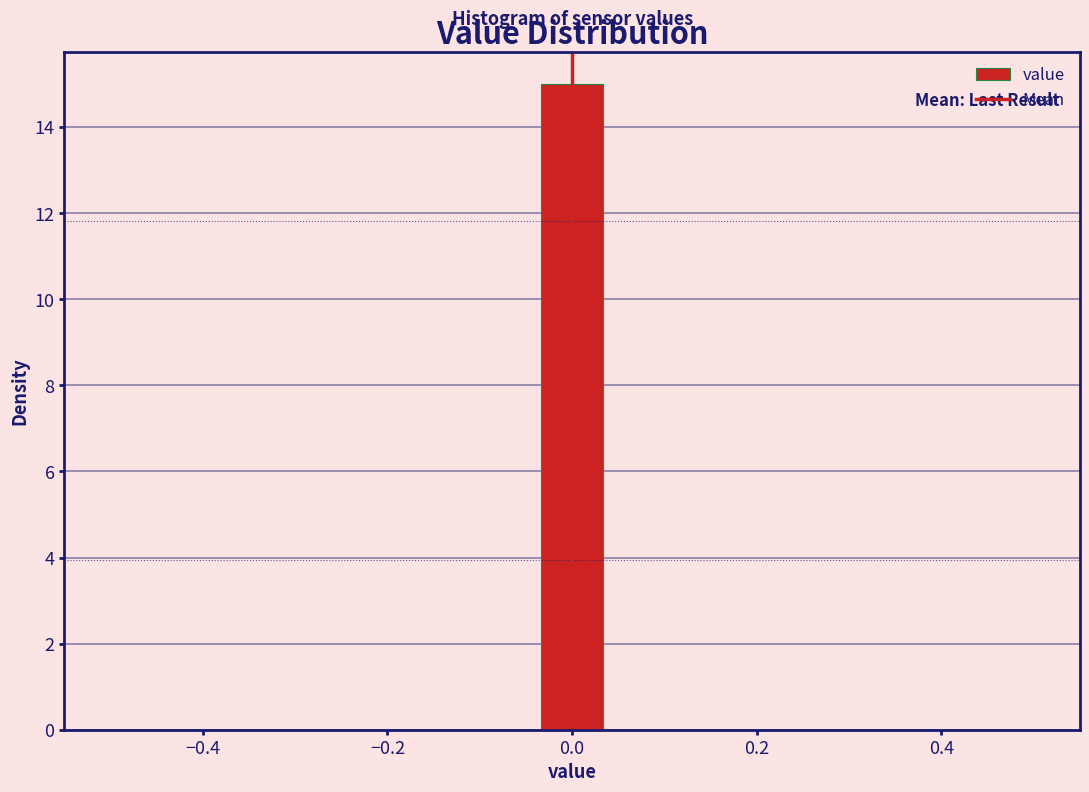

Read against the x-axis, roughly where is the centre of the tallest bar?

0.00